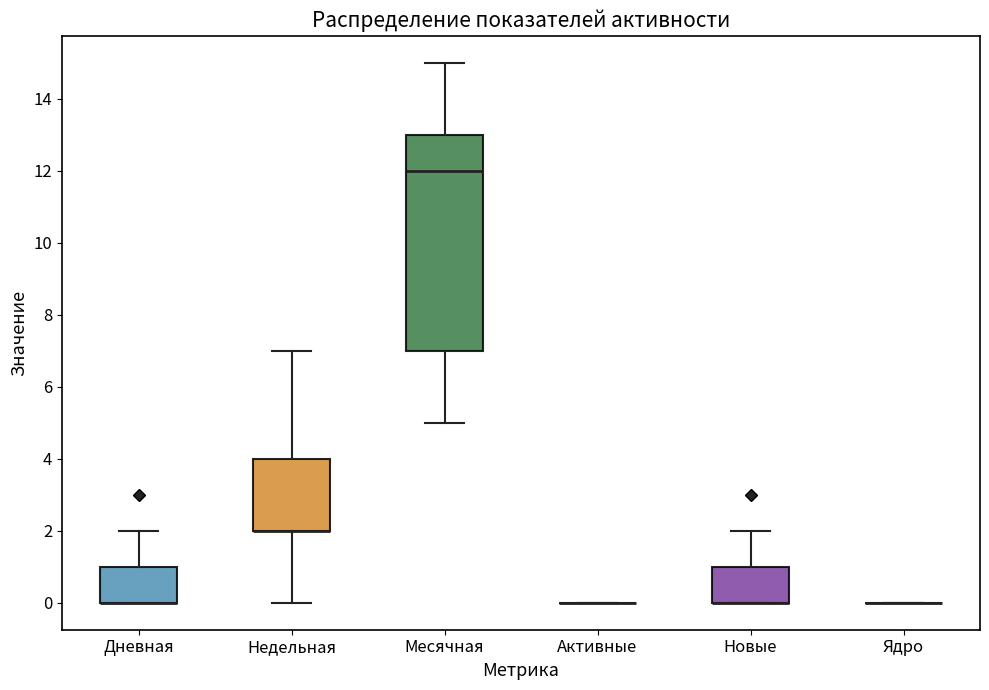

Reading left to right, read every box against the y-axis: the position of its median line, the range the box covers, and the ends of its whiskers. The values are not printed on the chart, so give them approximately, as read against the axis.

Дневная: median 0 (drawn on the box's lower edge), box 0 to 1, whiskers 0 to 2
Недельная: median 2 (drawn on the box's lower edge), box 2 to 4, whiskers 0 to 7
Месячная: median 12, box 7 to 13, whiskers 5 to 15
Активные: box collapsed to a line at 0, whiskers 0 to 0
Новые: median 0 (drawn on the box's lower edge), box 0 to 1, whiskers 0 to 2
Ядро: box collapsed to a line at 0, whiskers 0 to 0